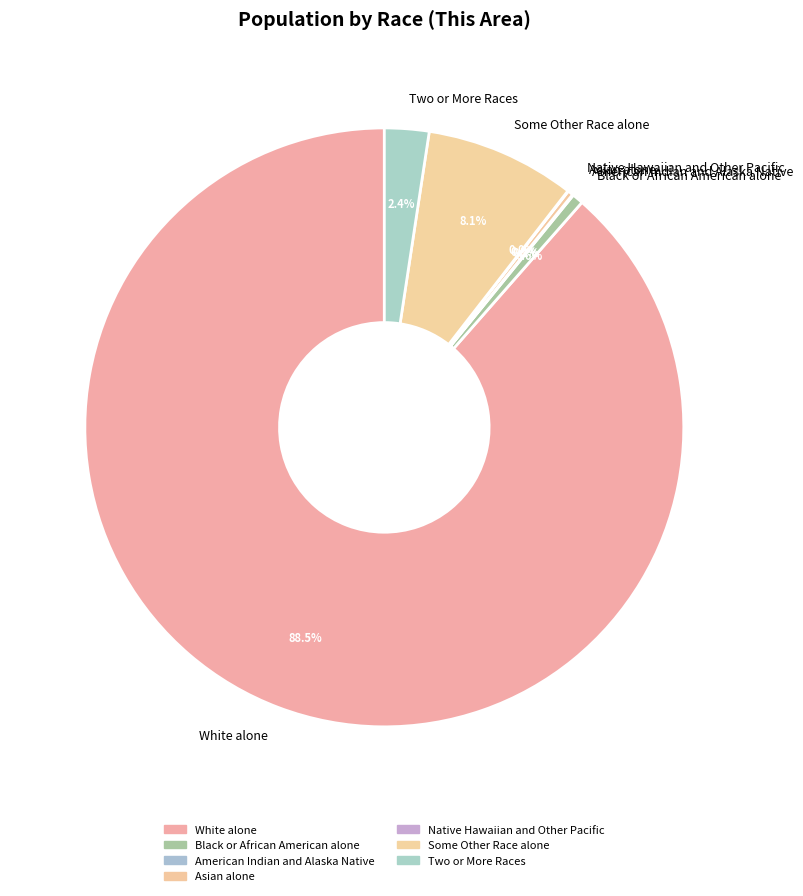

Is it true that Some Other Race alone is 1% of the pie?

False